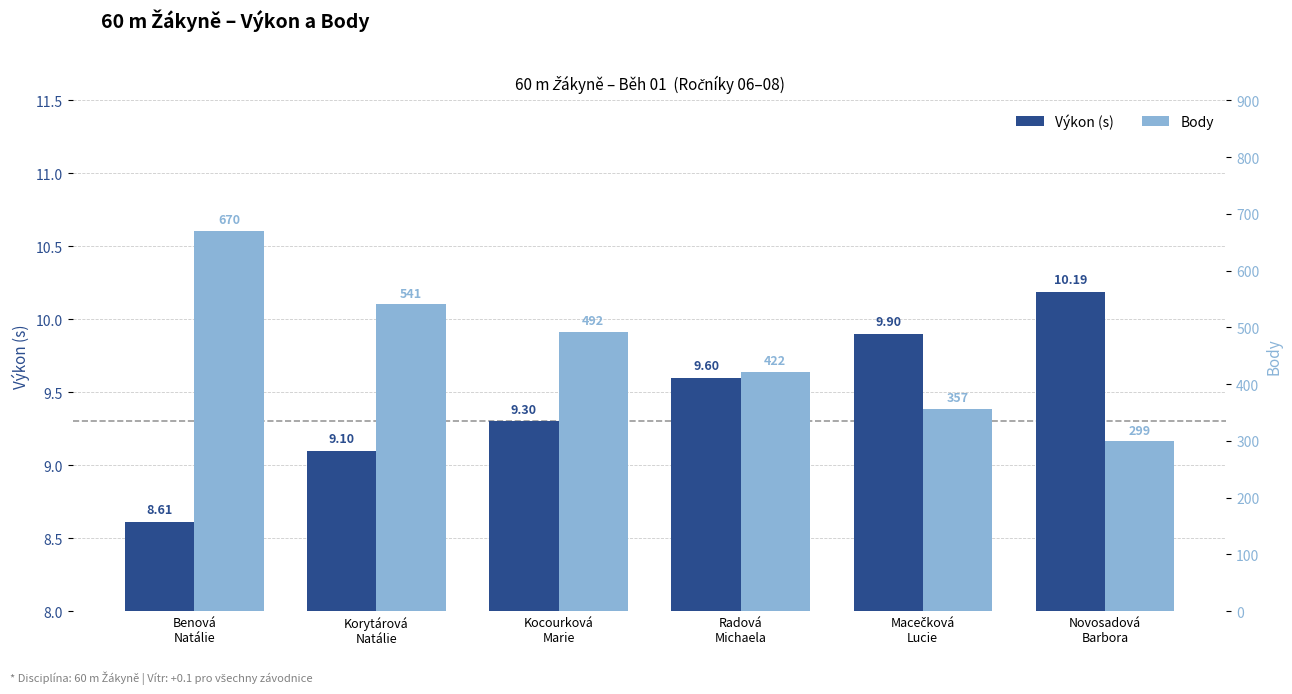

What are all the series names shown in the legend?

Výkon (s), Body